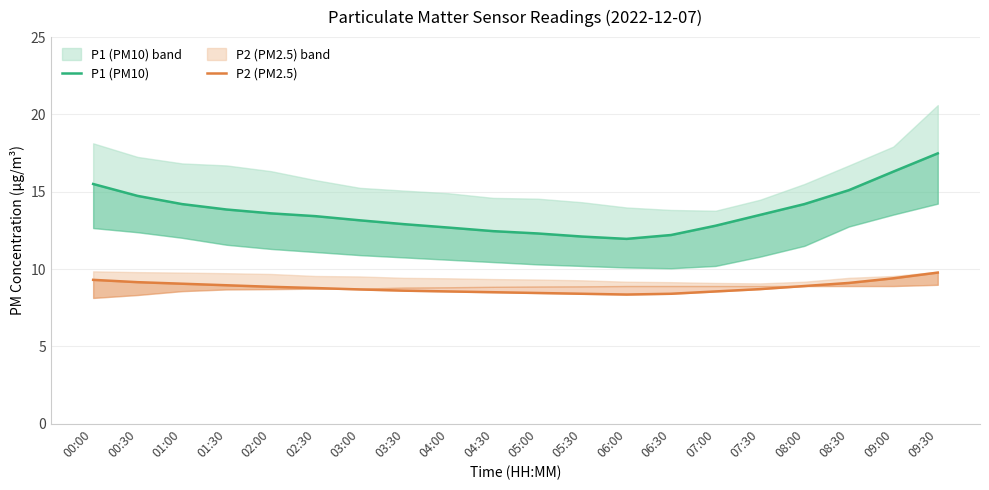

The P1 (PM10) series shows 25.3 at 09:00. True or false?

False